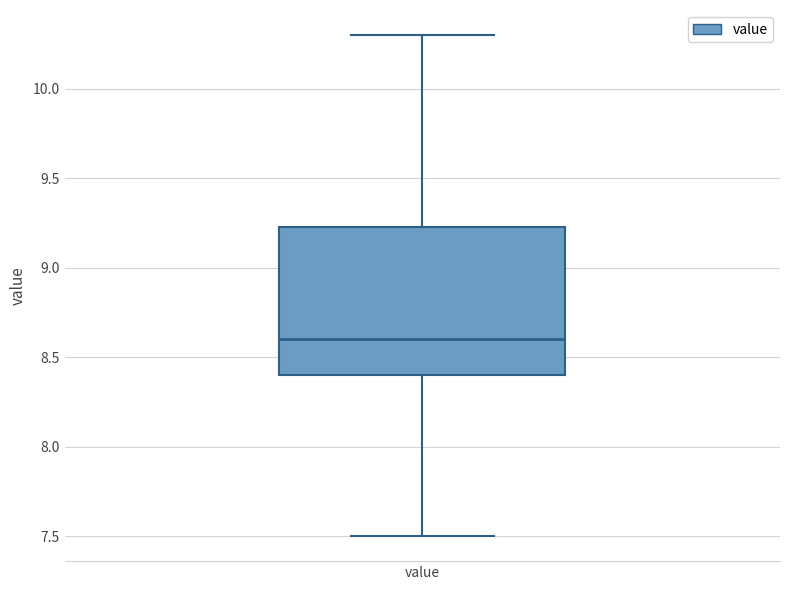

Read this box plot against the y-axis: the position of the median line, the range covered by the box, and the ends of both whiskers. The values are not printed on the chart, so give them approximately, as read against the axis.

median 8.60, box 8.40 to 9.25, whiskers 7.50 to 10.30